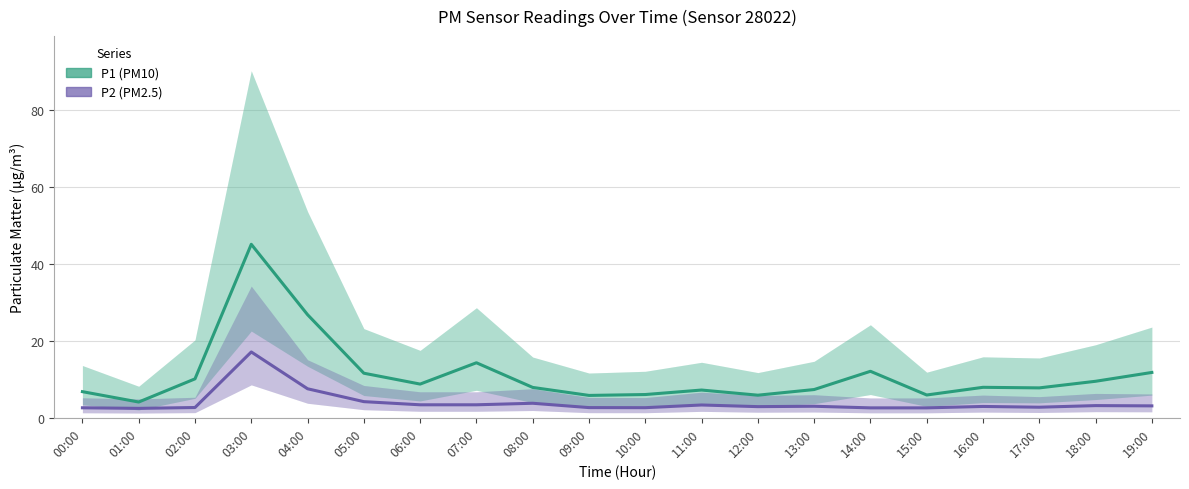

In P2 (PM2.5), how many points are lower than both neighbors (excluding endpoints)?

4